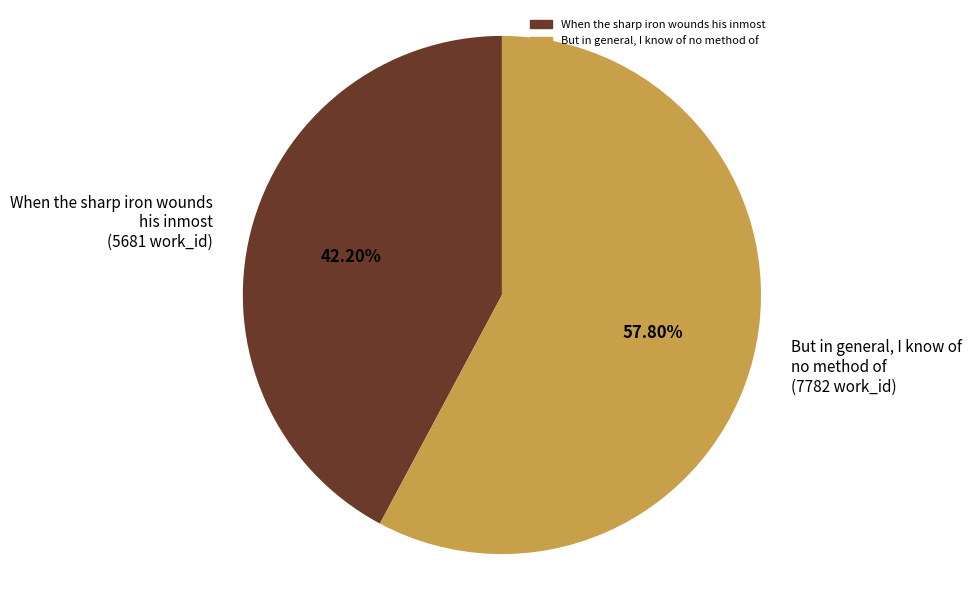

To the nearest percent, what portion does But in general, I know of no method of represent?

58%